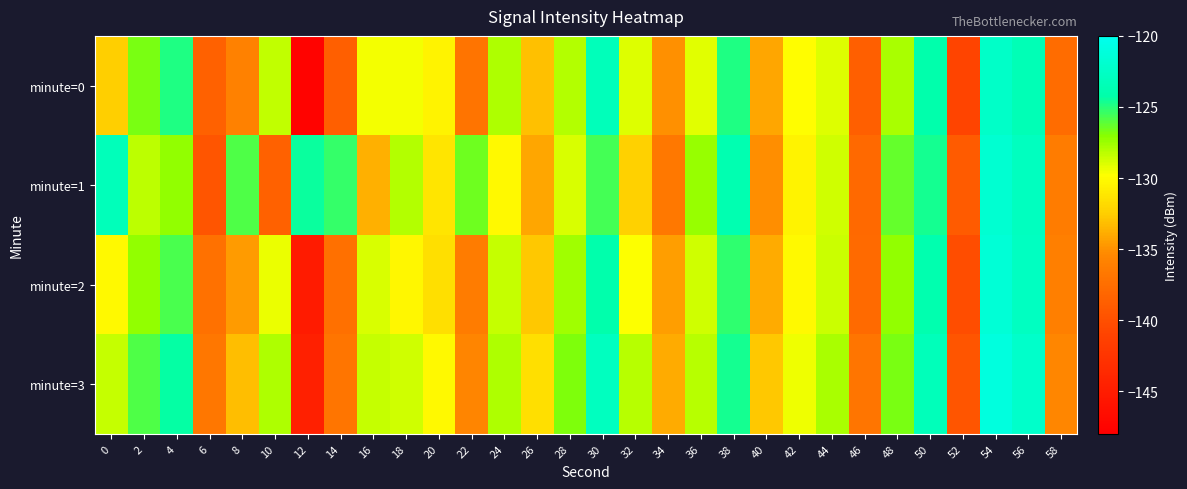

Which label corresponds to the smallest value in the chart?

12